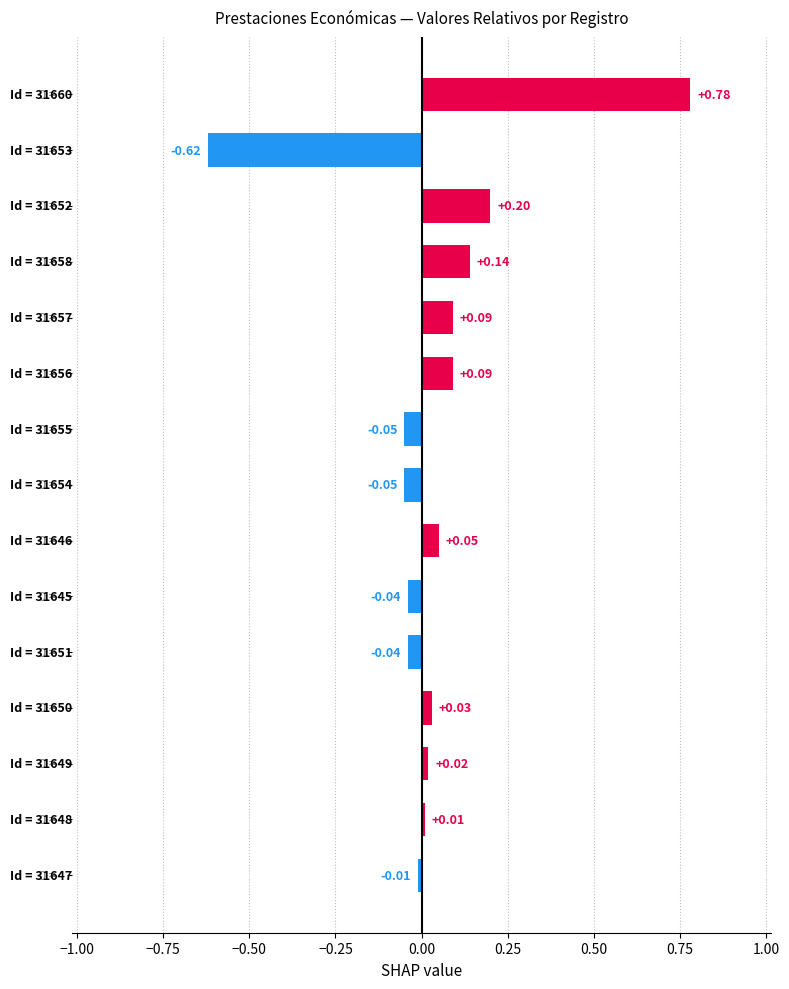

What is the difference between the maximum and minimum values?

1.4